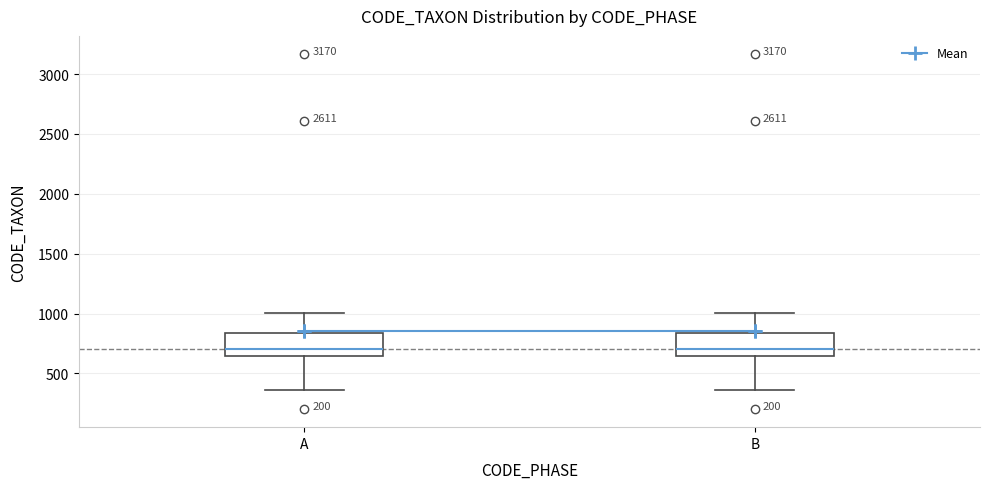

Reading left to right, transcribe this box plot: for each box, give where its median line is, the range the box spans, and where its two whiskers end, as read against the y-axis. The values are not printed on the chart, so give them approximately, as read against the axis.

A: median 700, box 650 to 850, whiskers 350 to 1000
B: median 700, box 650 to 850, whiskers 350 to 1000